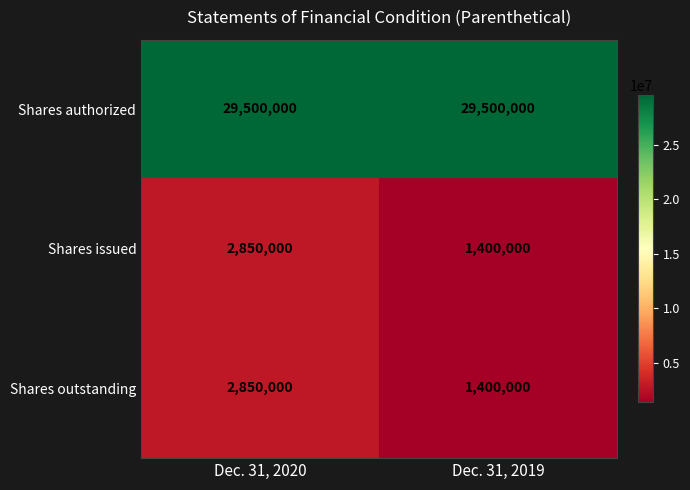

What is the smallest value displayed?

1400000